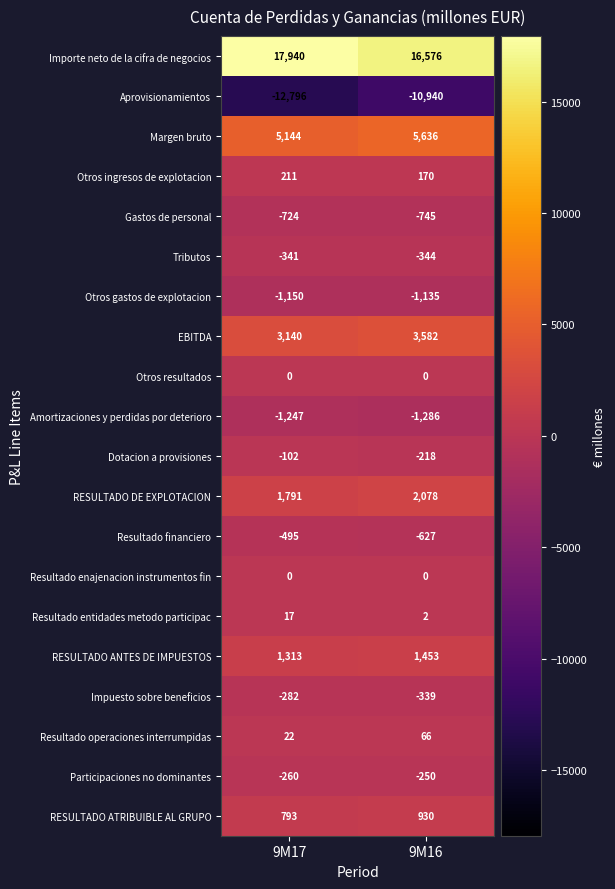

Count the number of data series in this chart.

20